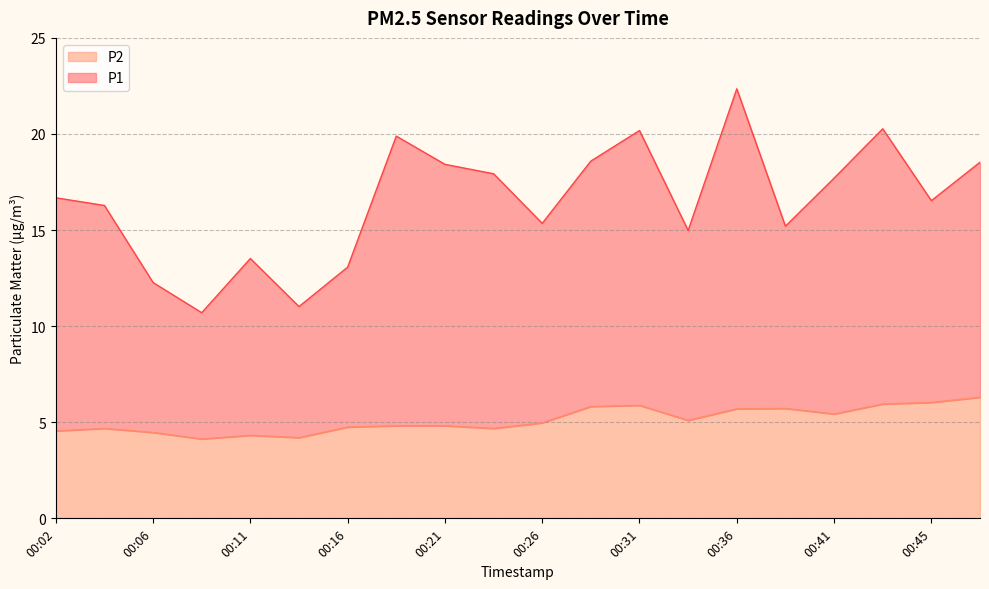

The value of P1 at 00:45 is 16.5. True or false?

True